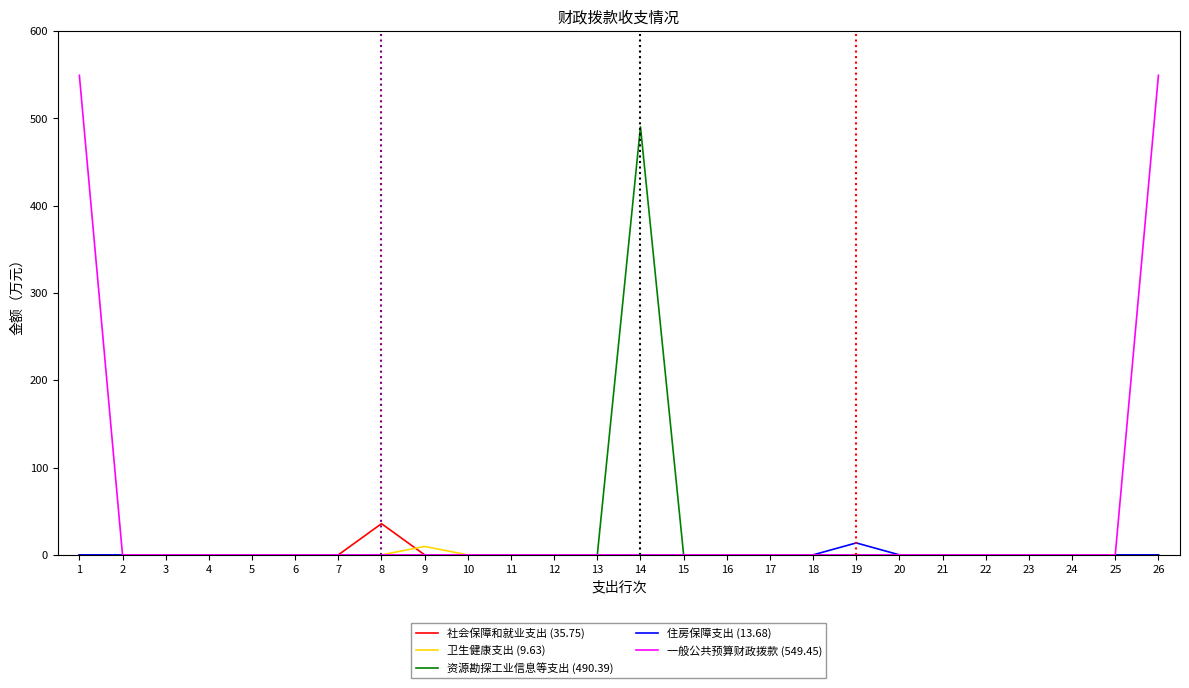

Reading right to left, list all the values displayed in this chart.

社会保障和就业支出 (35.75): 0.0	0.0	0.0	0.0	0.0	0.0	0.0	0.0	0.0	0.0	0.0	0.0	0.0	0.0	0.0	0.0	0.0	0.0	35.8	0.0	0.0	0.0	0.0	0.0	0.0	0.0
卫生健康支出 (9.63): 0.0	0.0	0.0	0.0	0.0	0.0	0.0	0.0	0.0	0.0	0.0	0.0	0.0	0.0	0.0	0.0	0.0	9.6	0.0	0.0	0.0	0.0	0.0	0.0	0.0	0.0
资源勘探工业信息等支出 (490.39): 0.0	0.0	0.0	0.0	0.0	0.0	0.0	0.0	0.0	0.0	0.0	0.0	490.4	0.0	0.0	0.0	0.0	0.0	0.0	0.0	0.0	0.0	0.0	0.0	0.0	0.0
住房保障支出 (13.68): 0.0	0.0	0.0	0.0	0.0	0.0	0.0	13.7	0.0	0.0	0.0	0.0	0.0	0.0	0.0	0.0	0.0	0.0	0.0	0.0	0.0	0.0	0.0	0.0	0.0	0.0
一般公共预算财政拨款 (549.45): 549.5	0.0	0.0	0.0	0.0	0.0	0.0	0.0	0.0	0.0	0.0	0.0	0.0	0.0	0.0	0.0	0.0	0.0	0.0	0.0	0.0	0.0	0.0	0.0	0.0	549.5